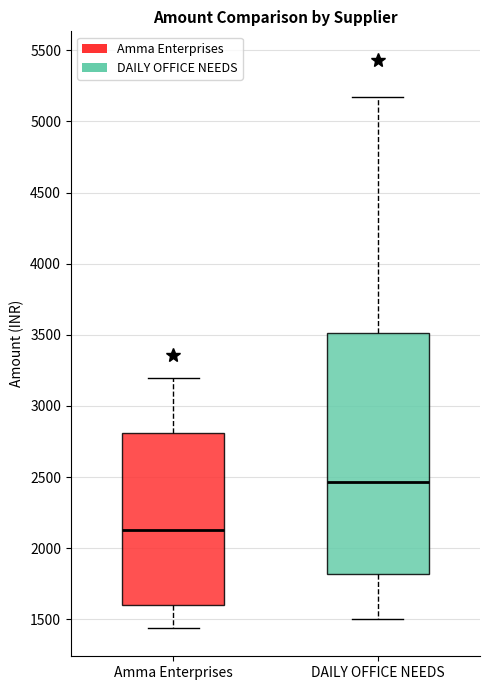

Which box is the tallest, from its lower edge to its upper edge?

DAILY OFFICE NEEDS